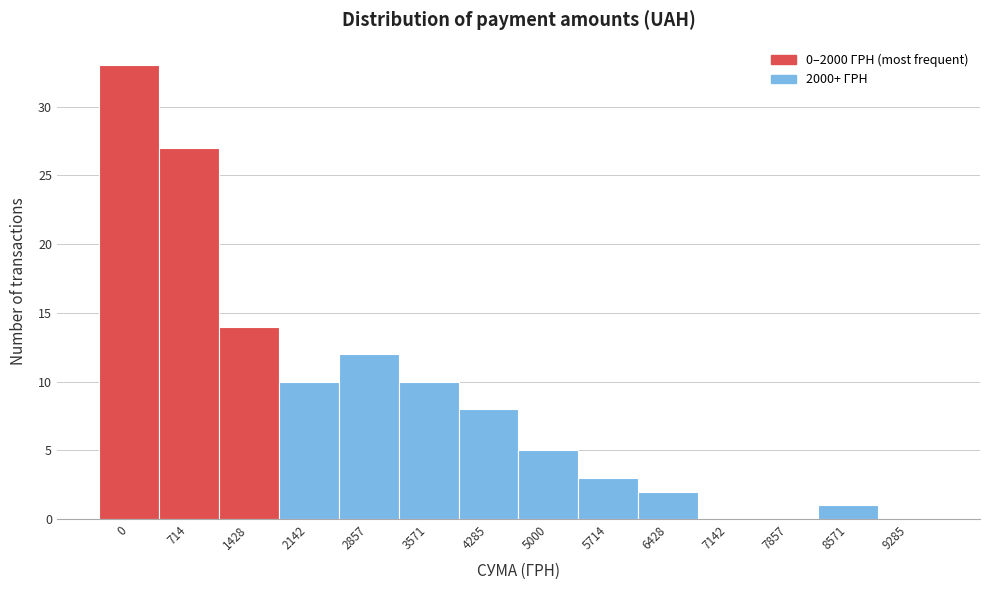

Reading left to right, extract all data points from this chart.

0=33	714=27	1428=14	2142=10	2857=12	3571=10	4285=8	5000=5	5714=3	6428=2	7142=0	7857=0	8571=1	9285=0